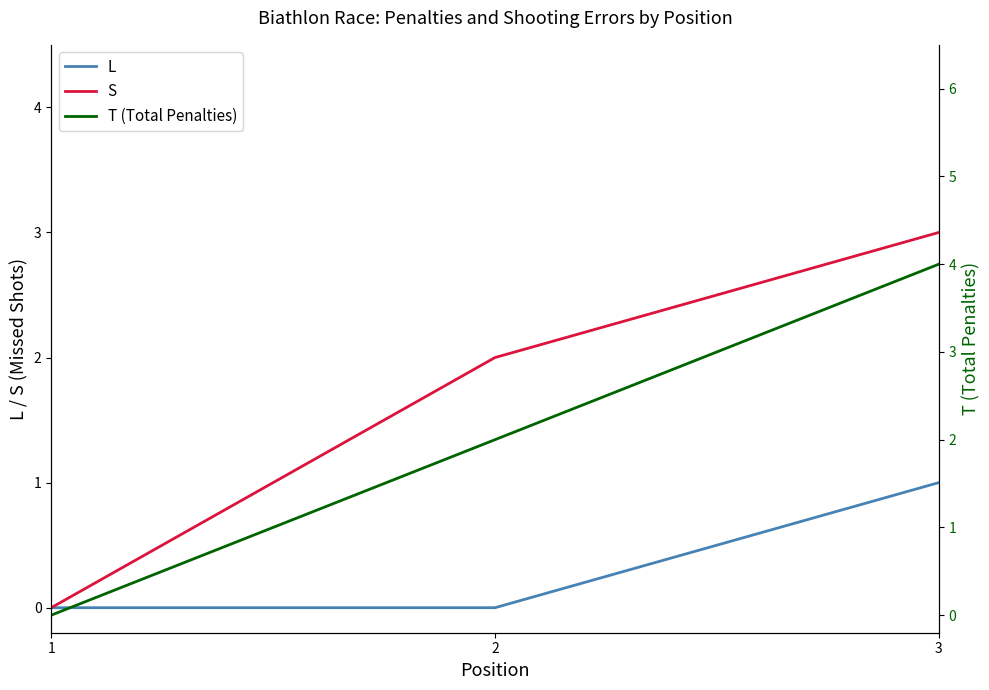

Where is T (Total Penalties) nearest to the value 2?

2